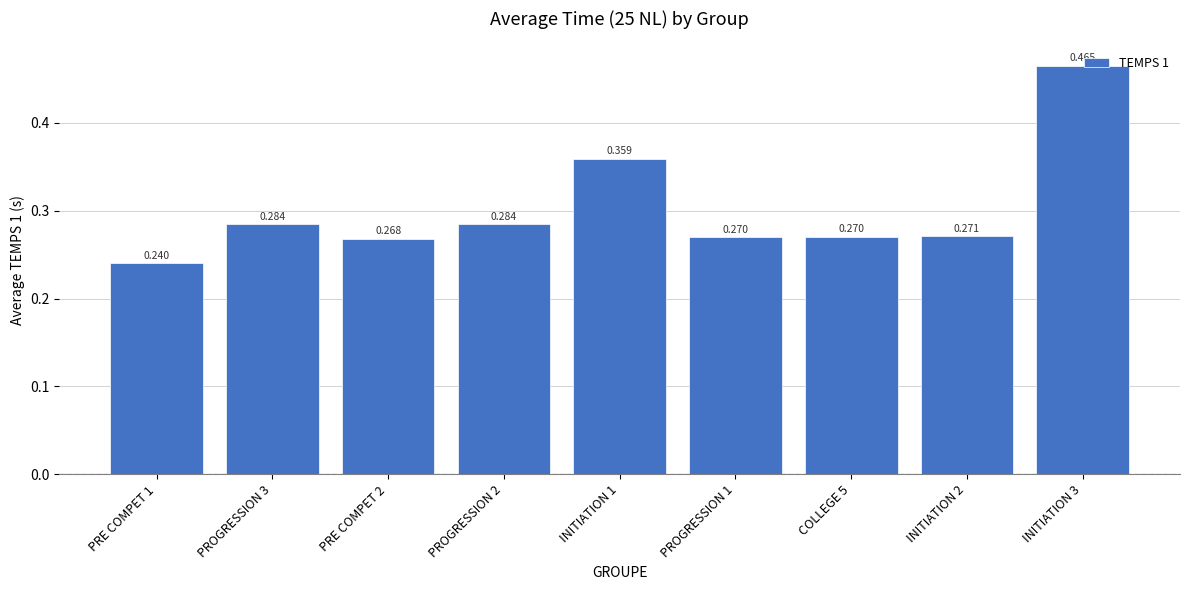

How many bars are there in total?

9